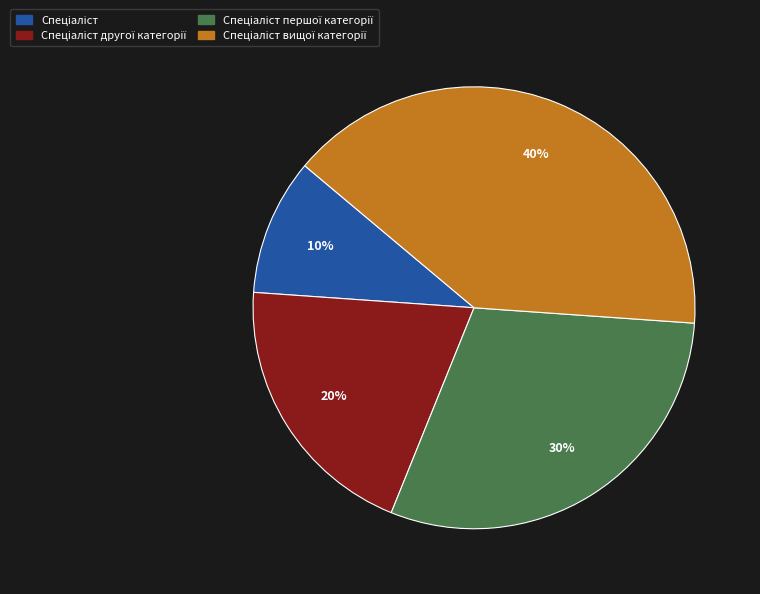

Does any single category account for the majority?

No